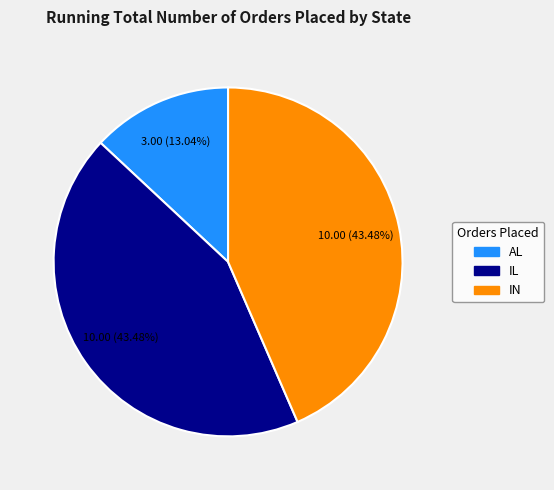

To the nearest percent, what is the difference between the IN and AL slice percentages?

30%